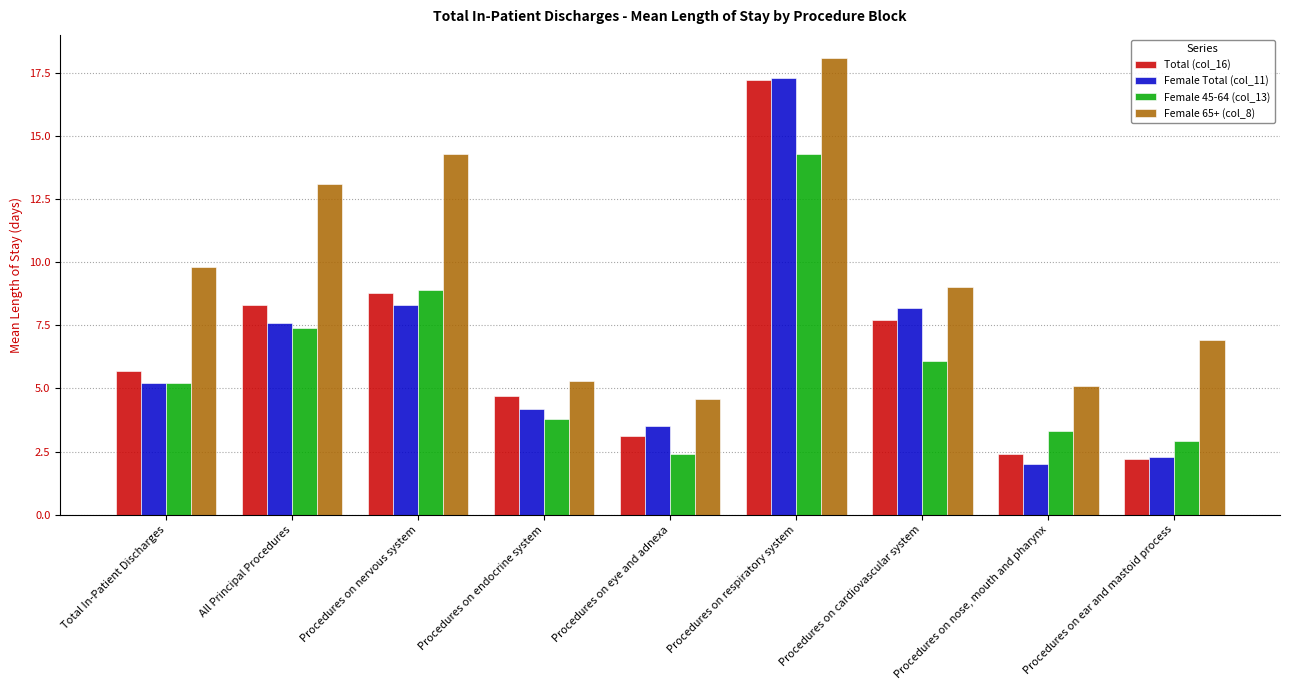

What is the difference between the second highest and minimum values in the Total (col_16) series?

6.6